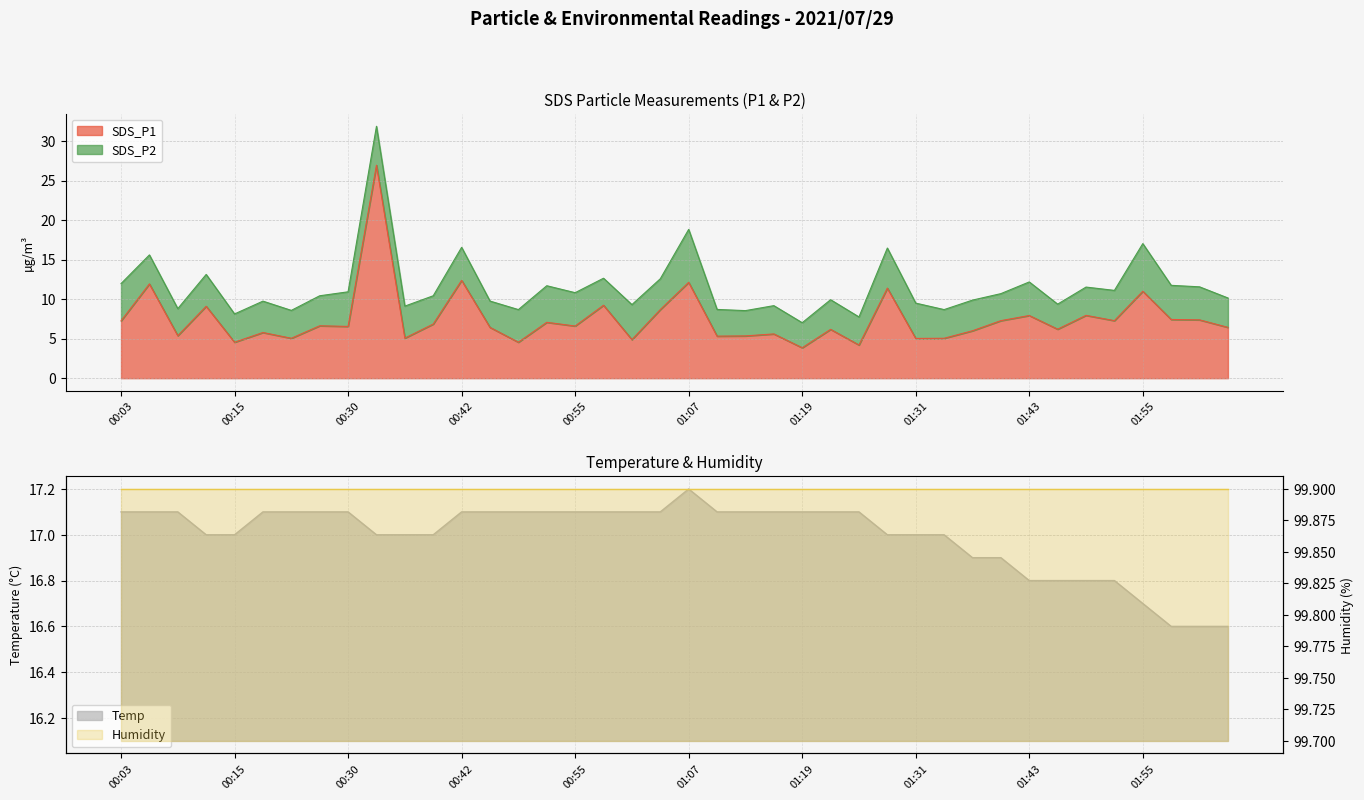

Which has a higher value, 00:48 or 00:21?

00:21